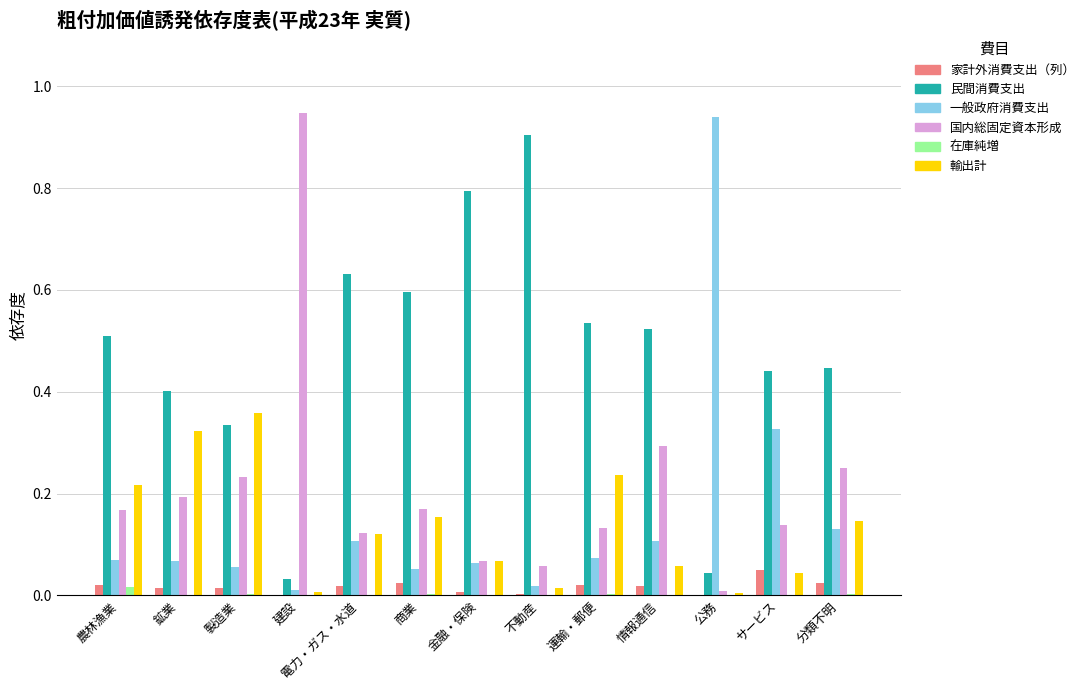

How many distinct data groups are displayed?

6